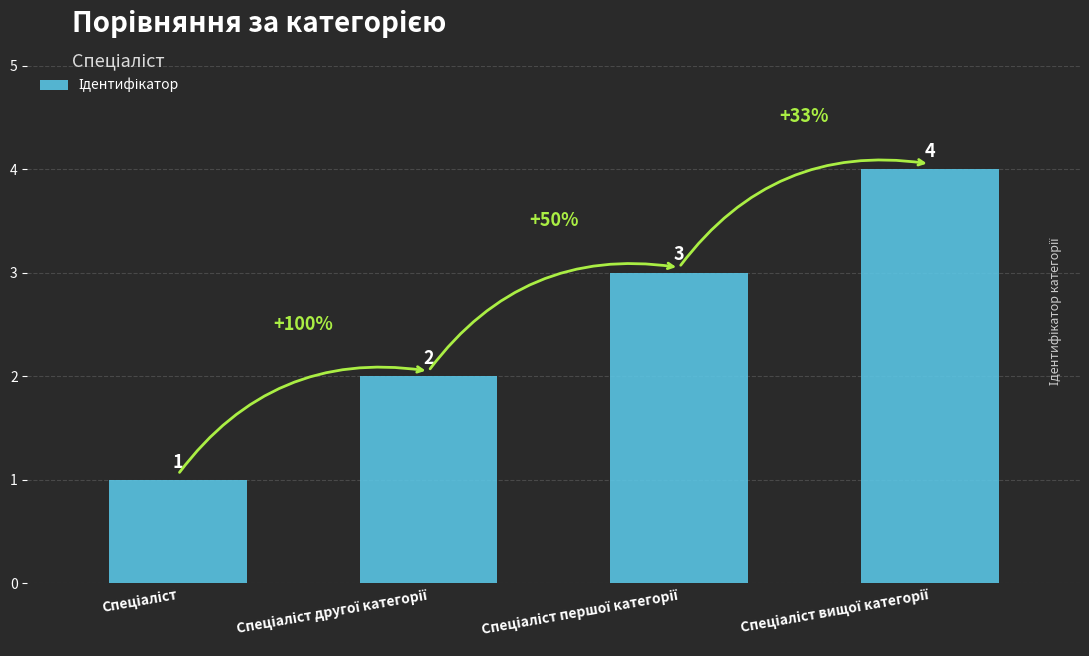

Does the chart contain stacked bars?

No